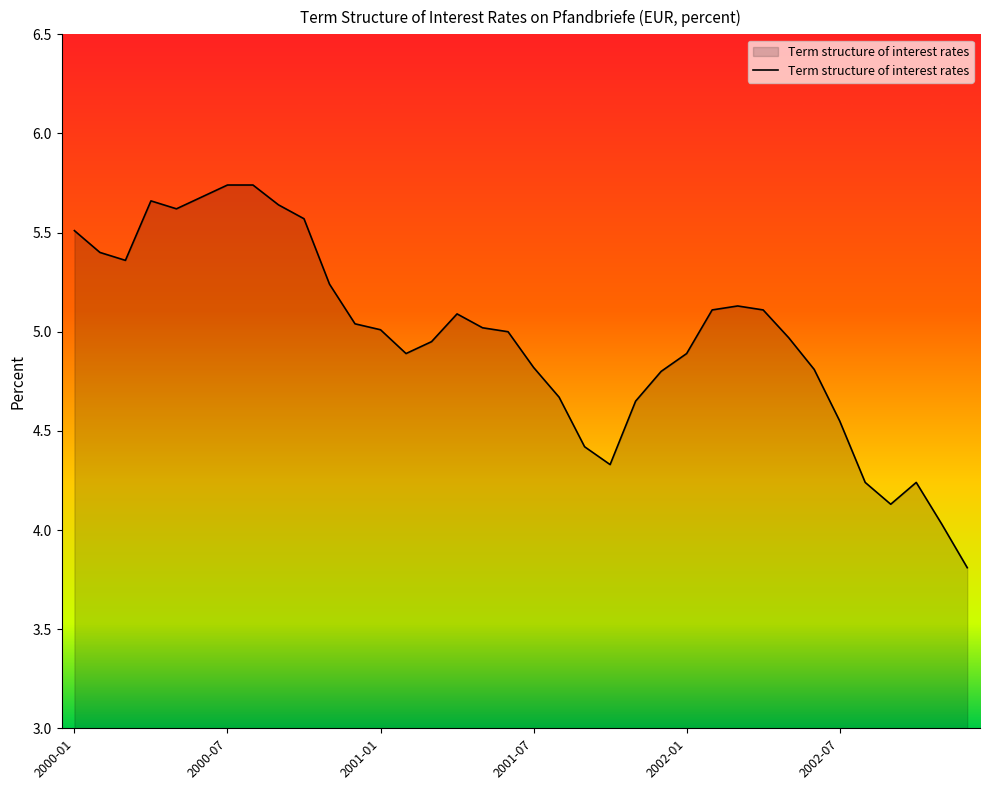

What is the smallest value displayed?

3.8